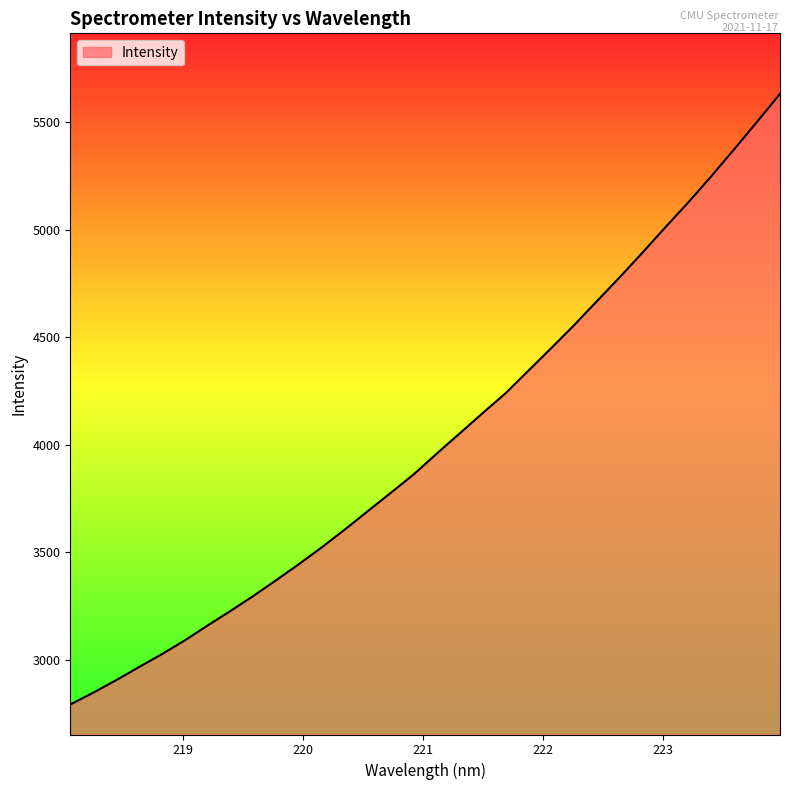

What is the difference between the maximum and minimum values?

2838.4